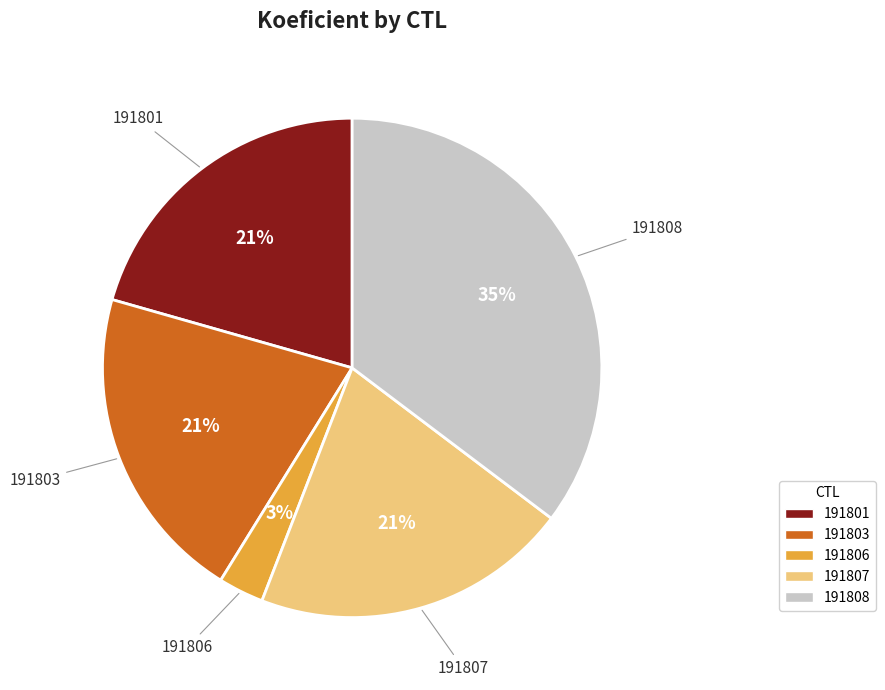

Which slice is the largest?

191808